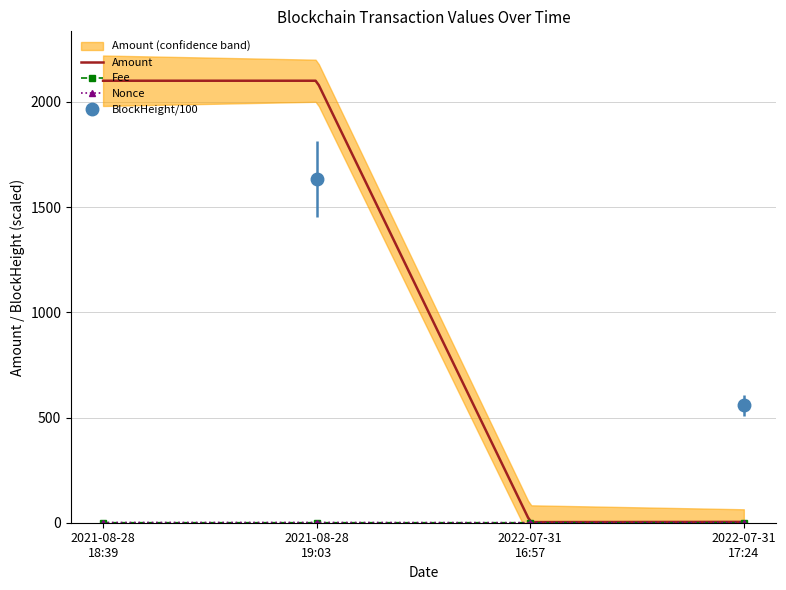

Where is the first local minimum for Fee?

2021-08-28 19:03